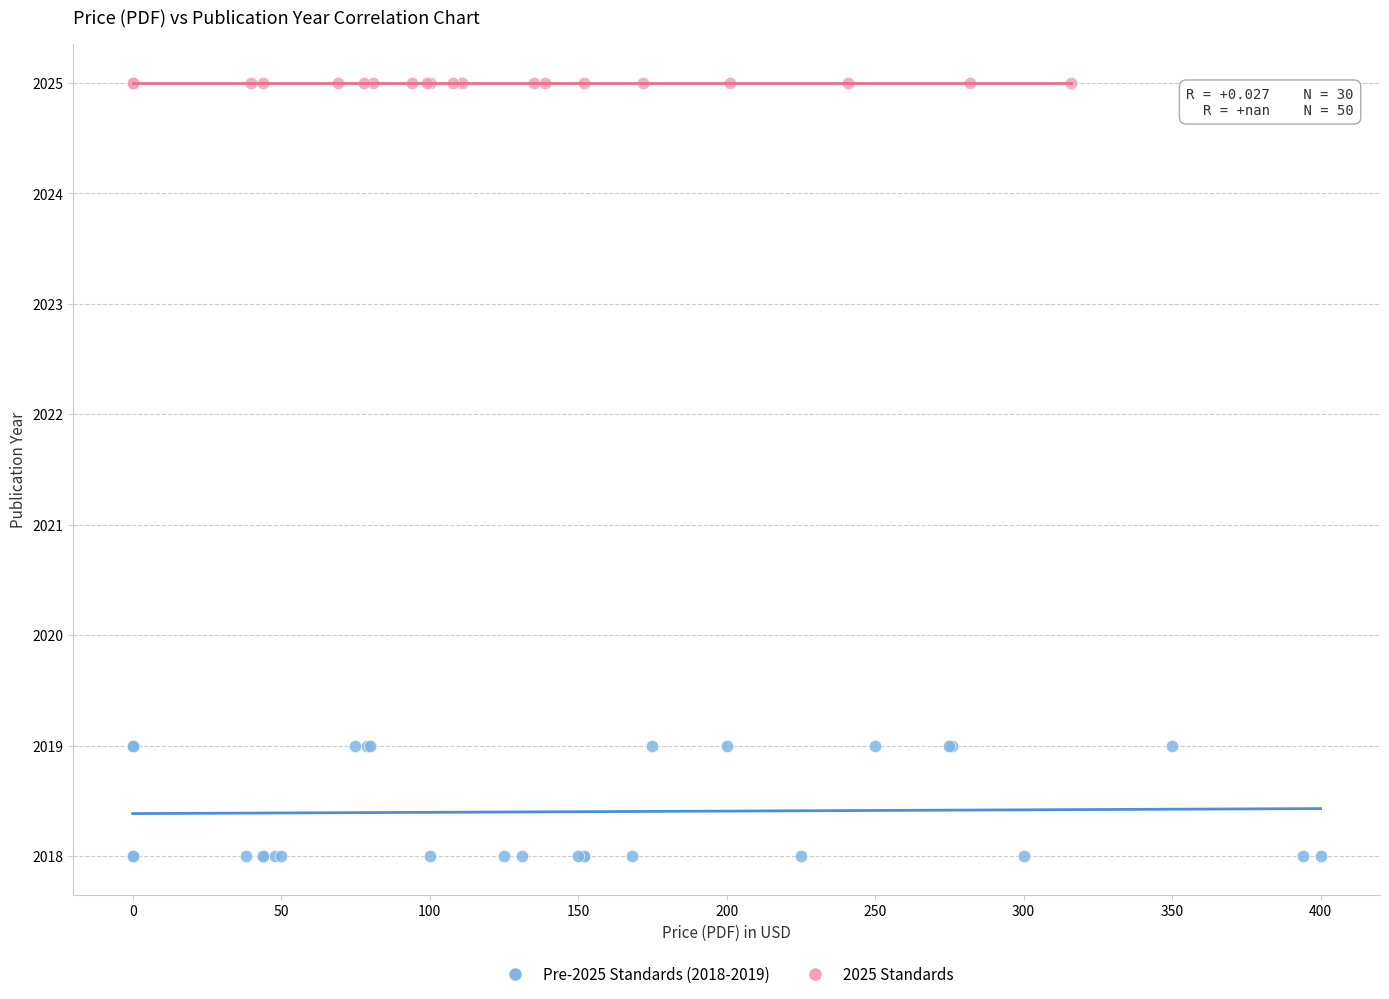

Which series reaches the maximum Y coordinate?

2025 Standards